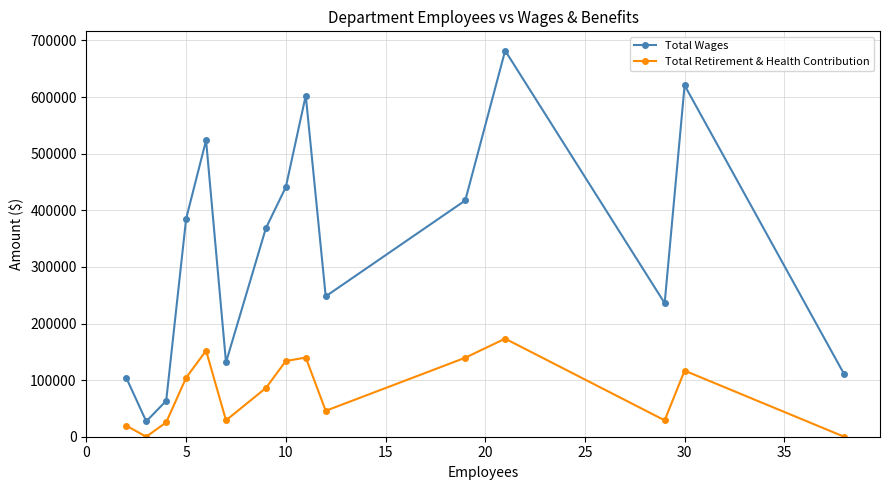

Which series has the widest spread of values?

Total Wages